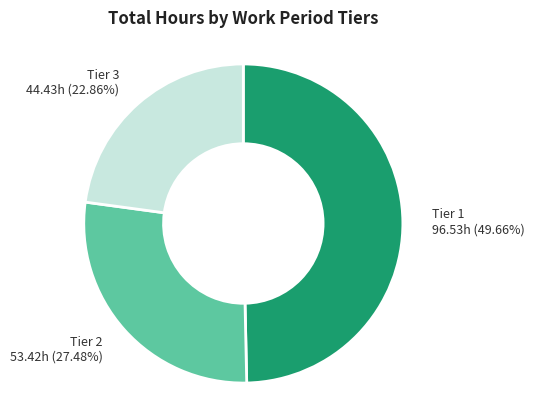

How many slices are in this pie chart?

3